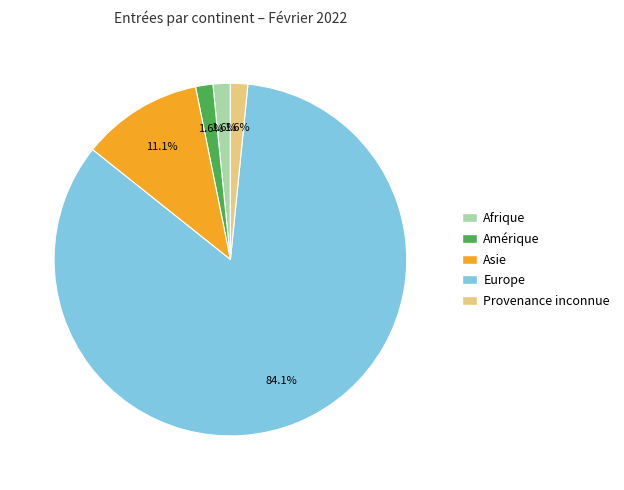

Is there any slice that represents more than half of the pie?

Yes